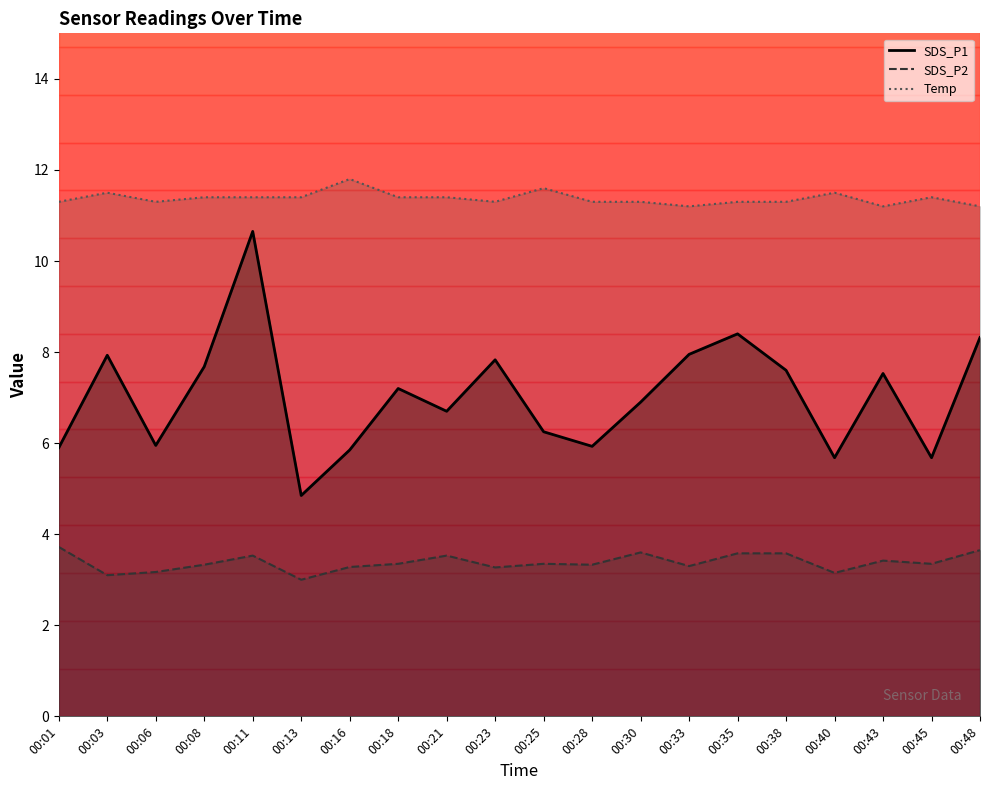

At which category is the sum across all series the highest?

00:11